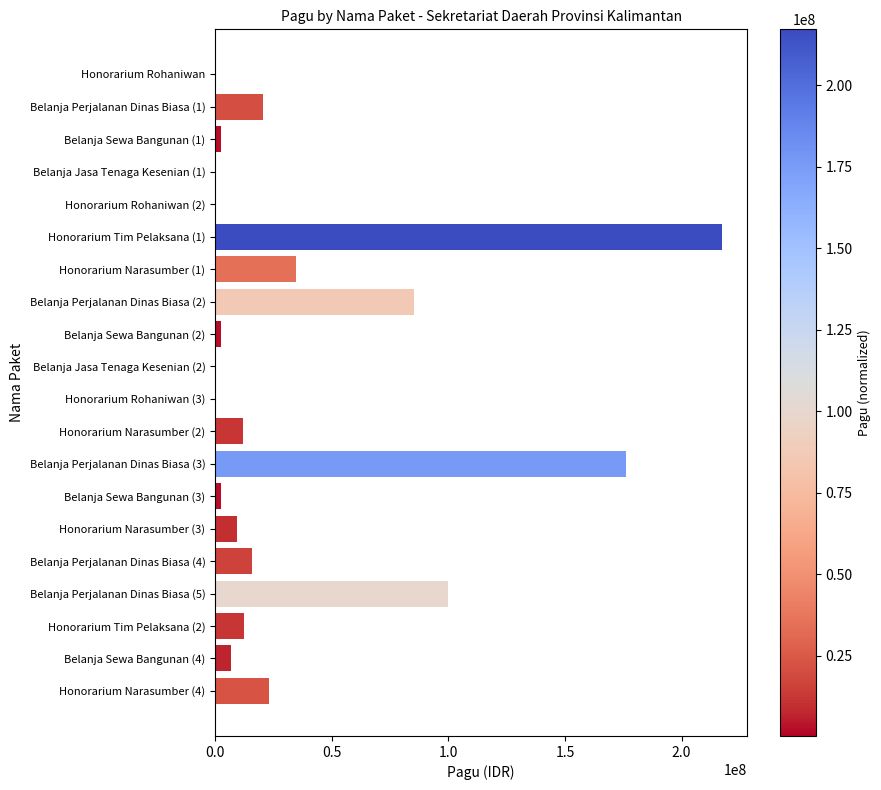

Which has a higher value, Belanja Sewa Bangunan (4) or Belanja Perjalanan Dinas Biasa (2)?

Belanja Perjalanan Dinas Biasa (2)